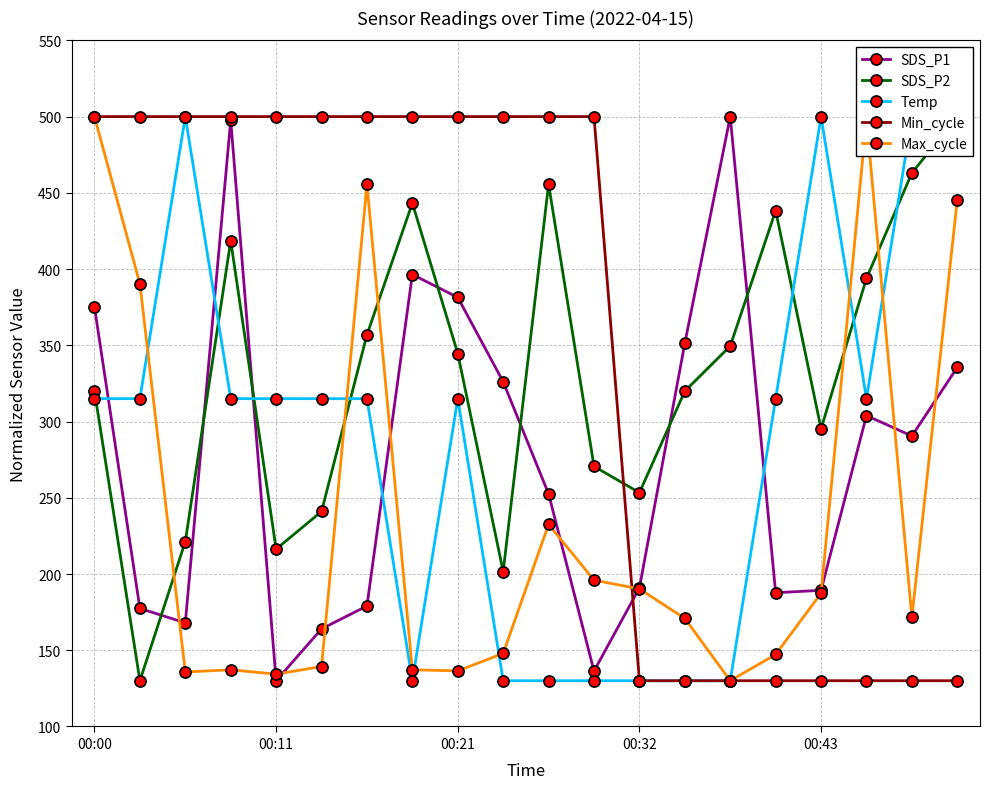

True or false: Max_cycle has a value of 187.4 at 00:43.

True